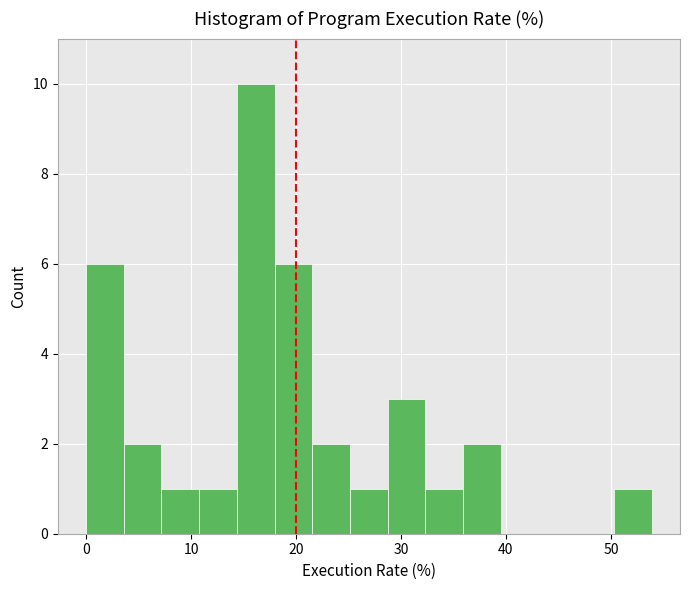

Read against the x-axis, roughly where is the centre of the tallest bar?

16